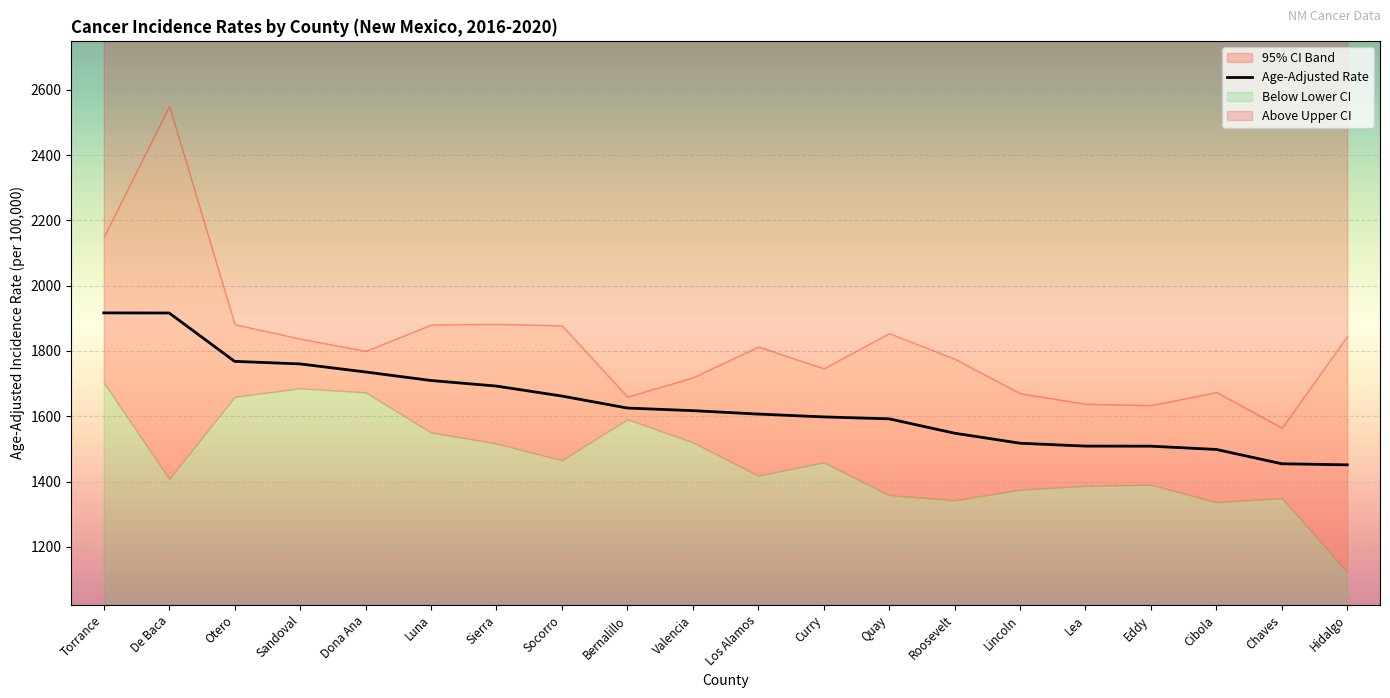

Is it true that the value at Los Alamos is 544.0?

False